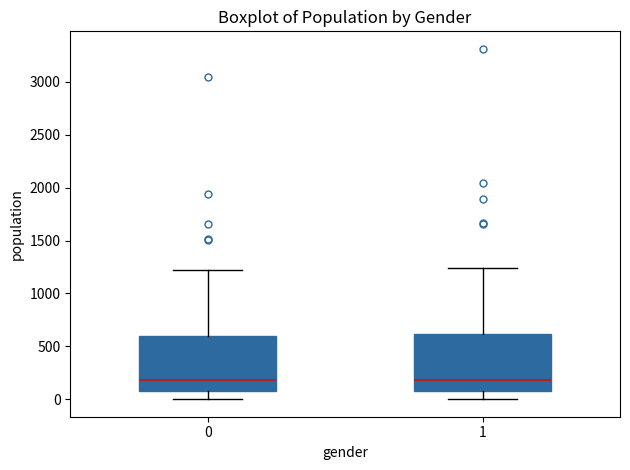

Where does the upper whisker of the box at x = 1 end on the y-axis? The values are not printed on the chart, so give them approximately, as read against the axis.

1250